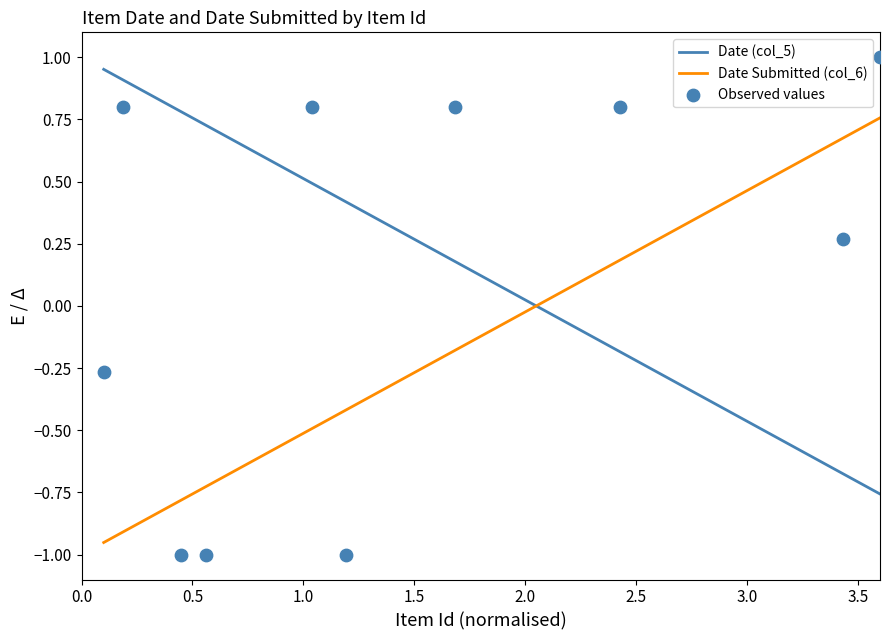

Which series contains the highest Y value?

Observed values